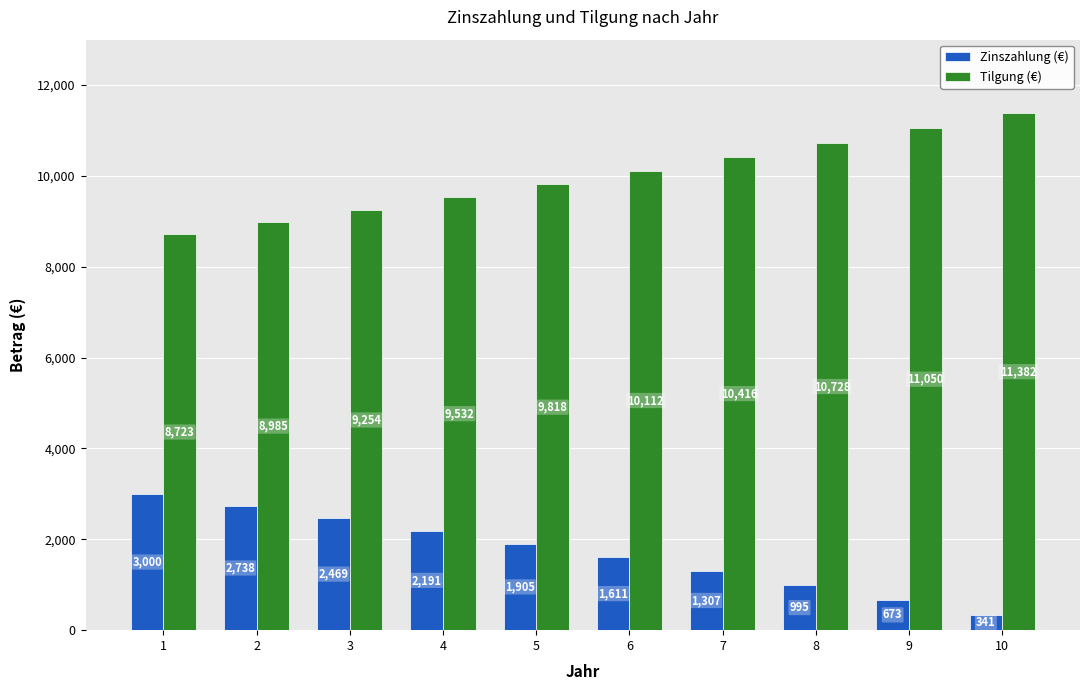

What is the value of the Zinszahlung (€) bar at the 1st from the left?

3000.0